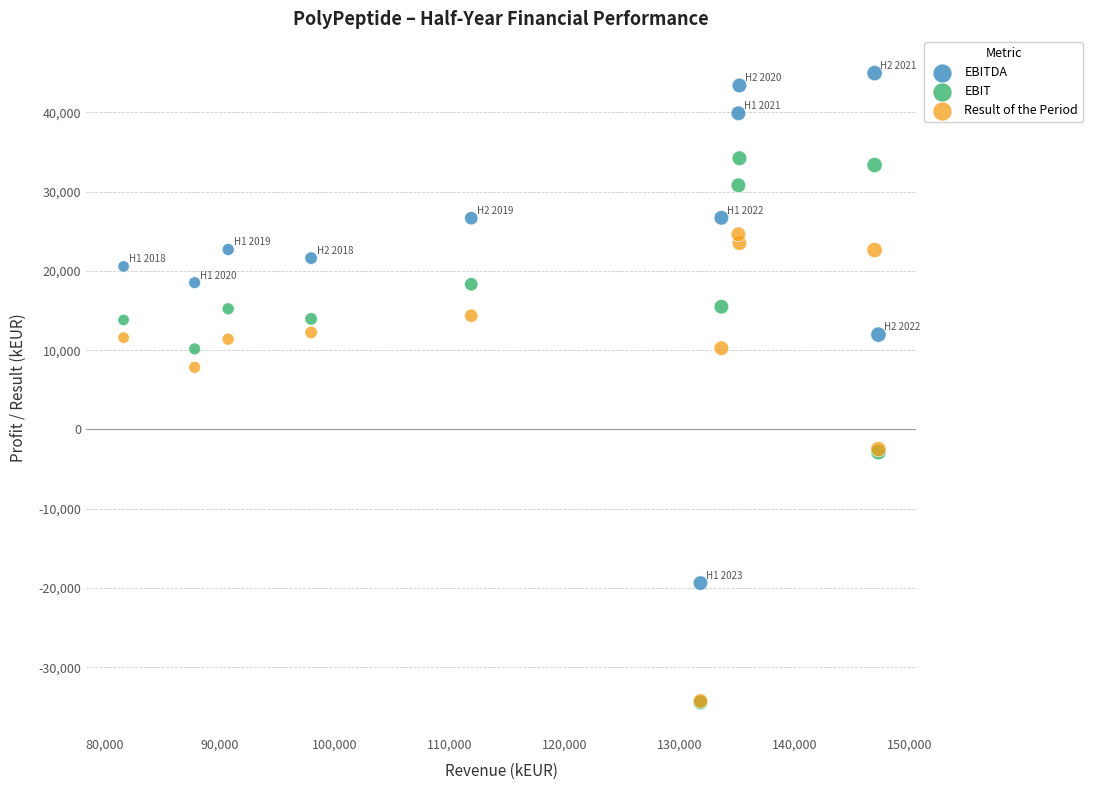

Across all series, what Y value is closest to 5247?

7831